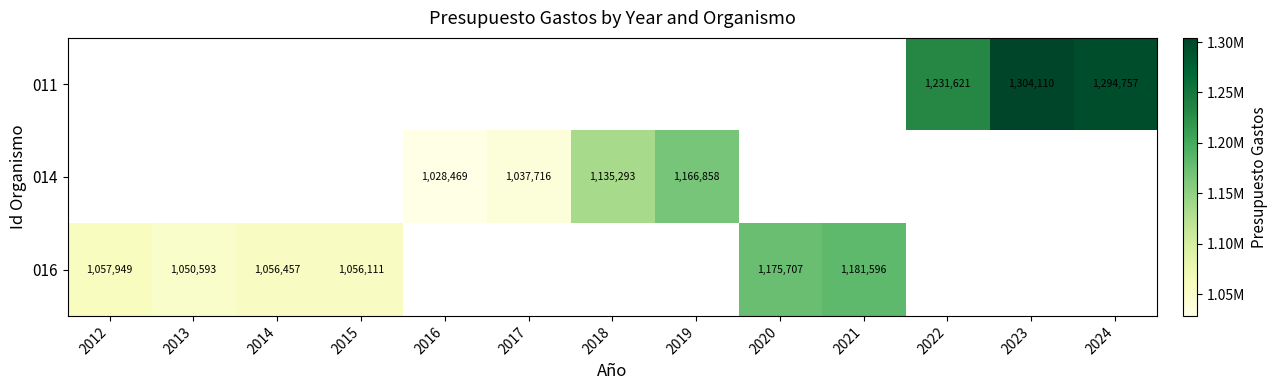

Is it true that 014 equals 290793 at 2017?

False